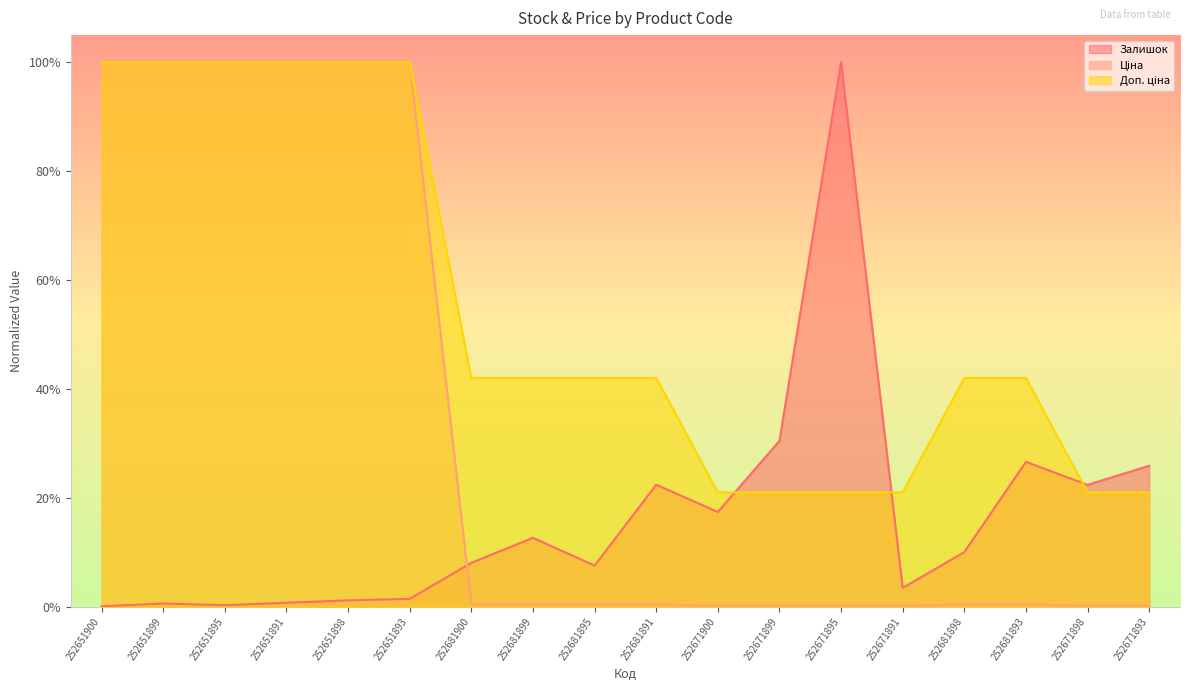

What is the average value of the Залишок series?

0.2